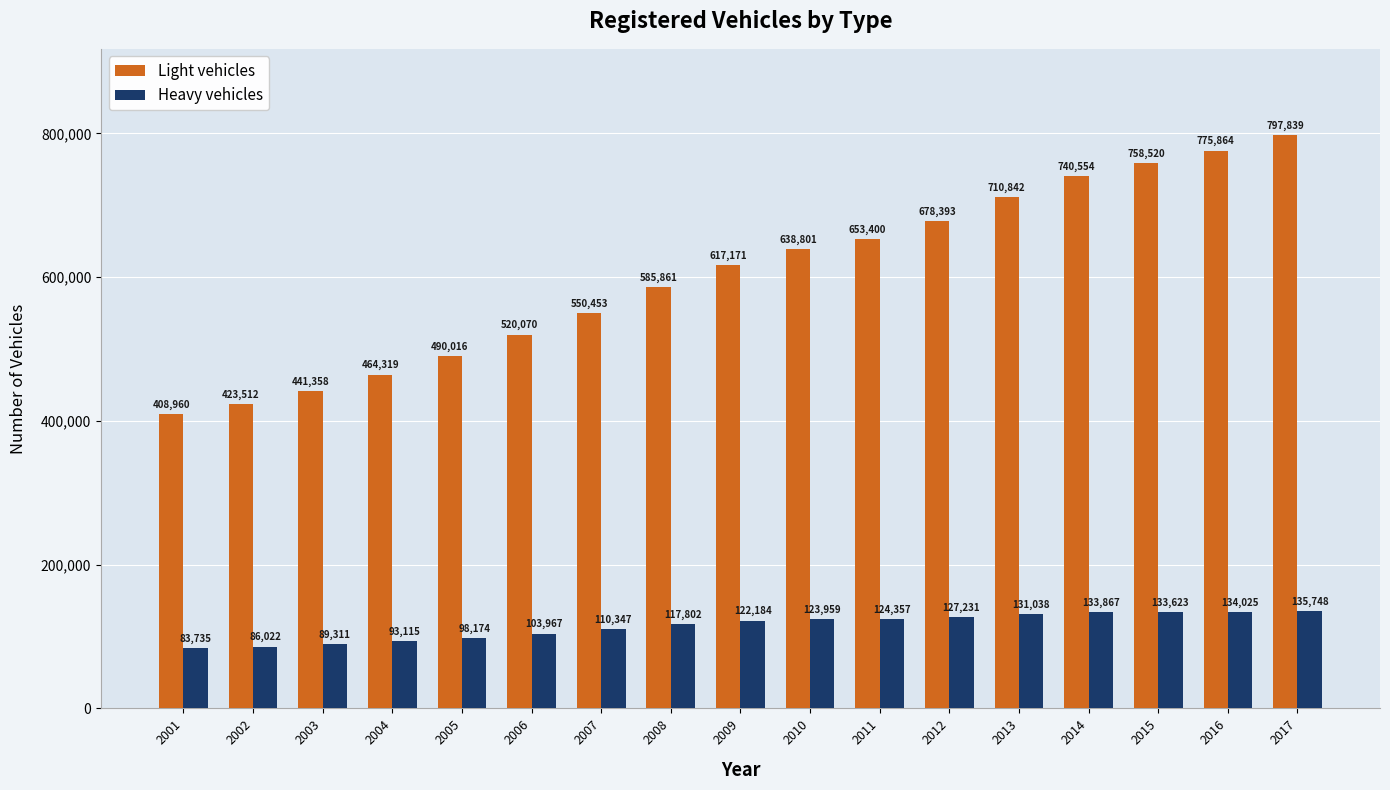

Which series has the largest total across all categories?

Light vehicles